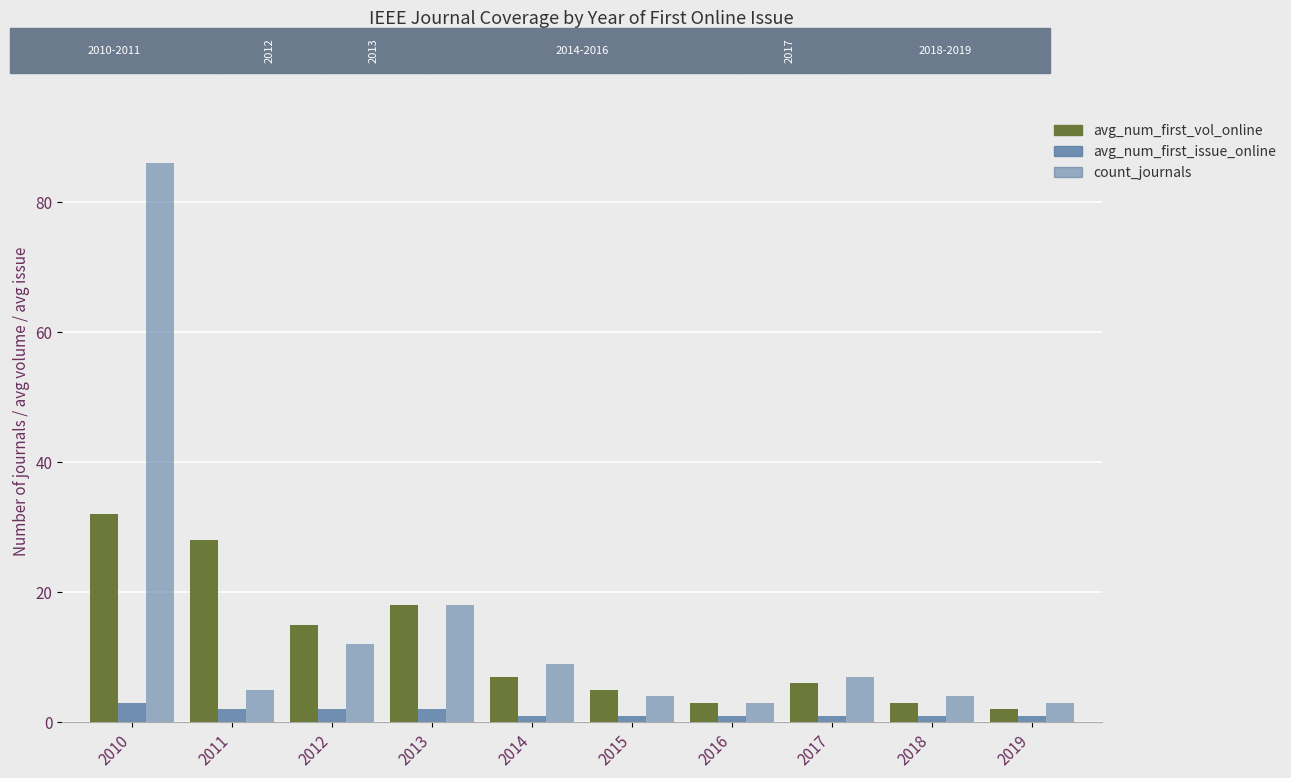

Reading right to left, extract all data points from this chart.

avg_num_first_vol_online: 2019=2	2018=3	2017=6	2016=3	2015=5	2014=7	2013=18	2012=15	2011=28	2010=32
avg_num_first_issue_online: 2019=1	2018=1	2017=1	2016=1	2015=1	2014=1	2013=2	2012=2	2011=2	2010=3
count_journals: 2019=3	2018=4	2017=7	2016=3	2015=4	2014=9	2013=18	2012=12	2011=5	2010=86